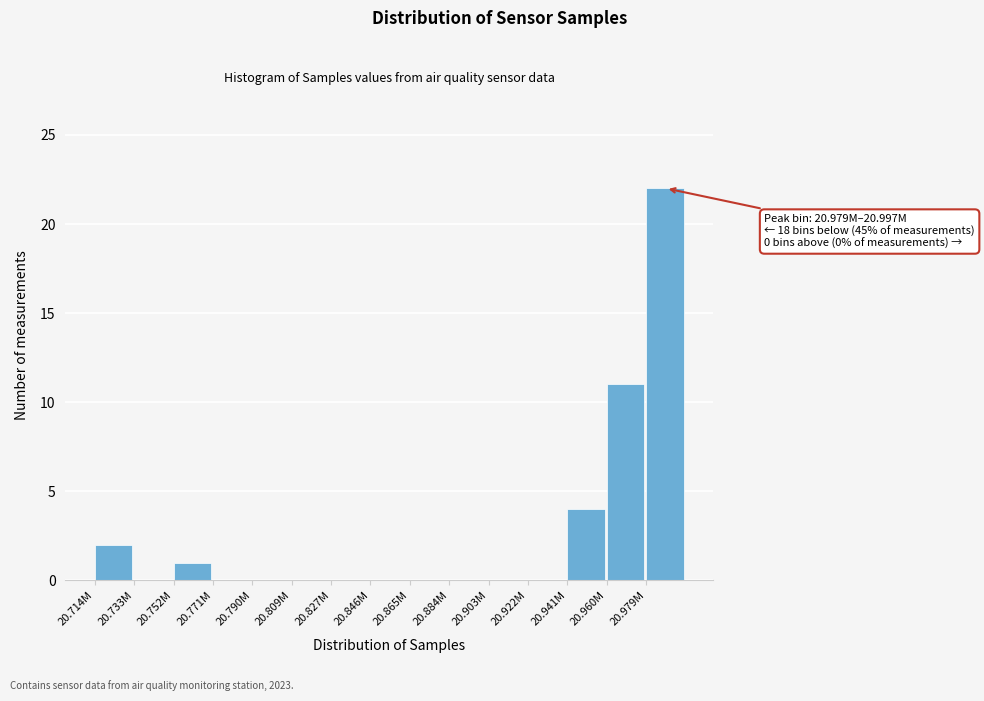

Reading right to left, list all the values displayed in this chart.

20.979M=22	20.960M=11	20.941M=4	20.922M=0	20.903M=0	20.884M=0	20.865M=0	20.846M=0	20.827M=0	20.809M=0	20.790M=0	20.771M=0	20.752M=1	20.733M=0	20.714M=2